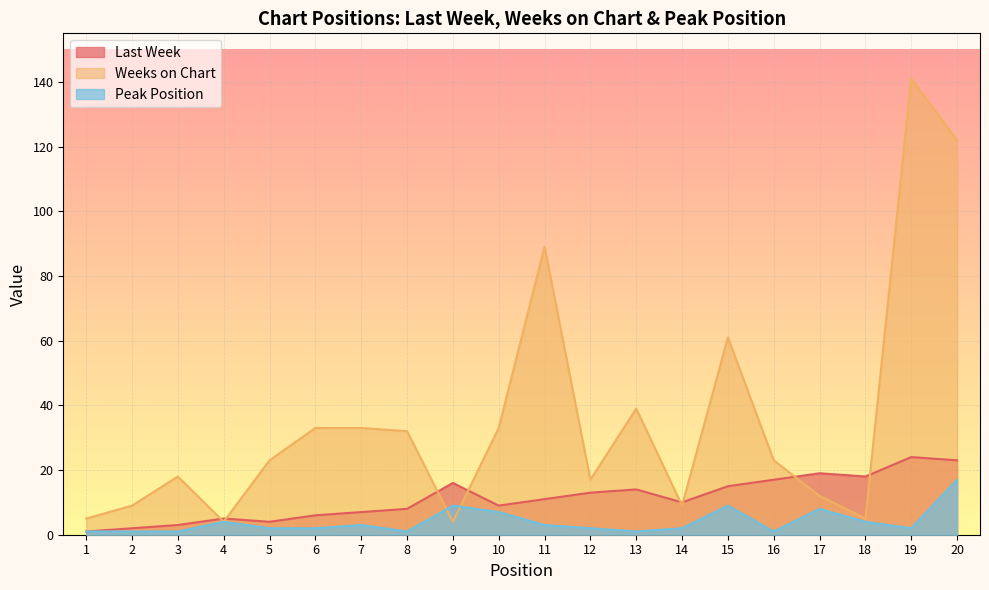

At how many categories does at least one series exceed 38?

5